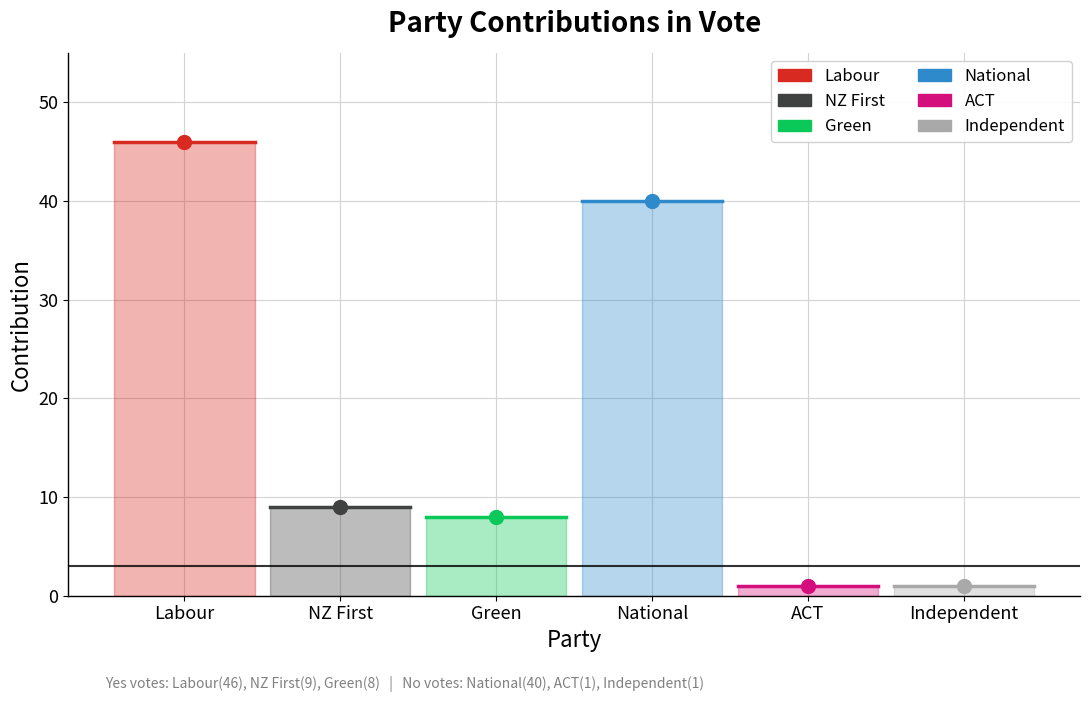

Is this an area chart (filled region under the line)?

No